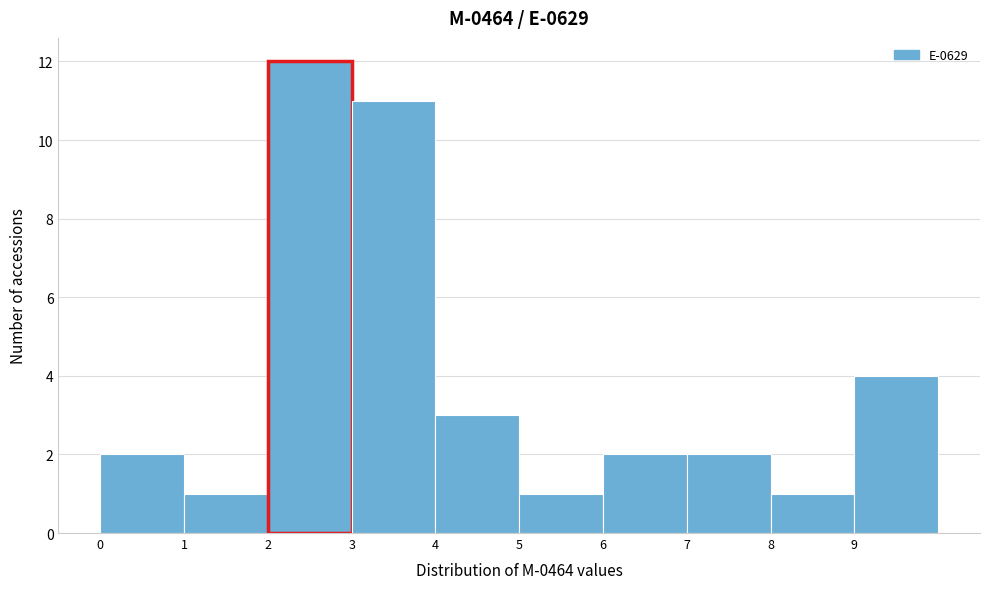

Which range on the x-axis has the tallest bar?

2 to 3